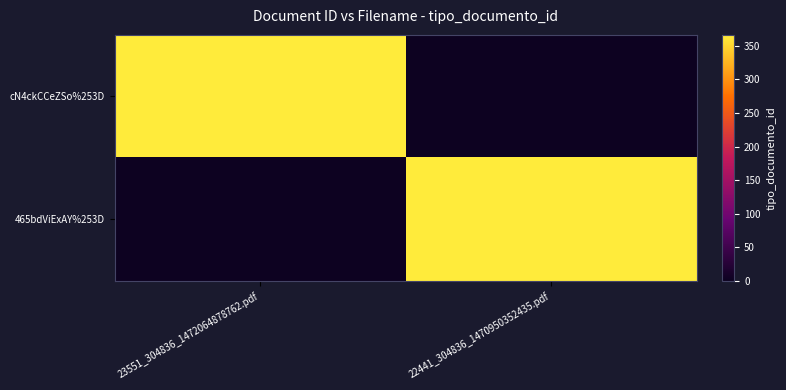

What is the greatest value displayed?

366